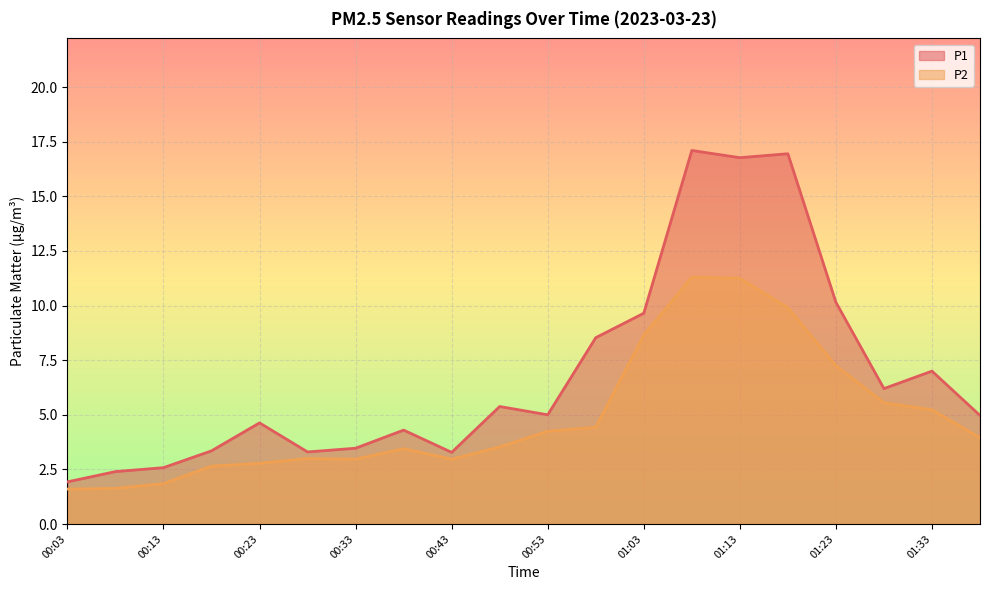

Read the P1 value at 00:33.

3.5